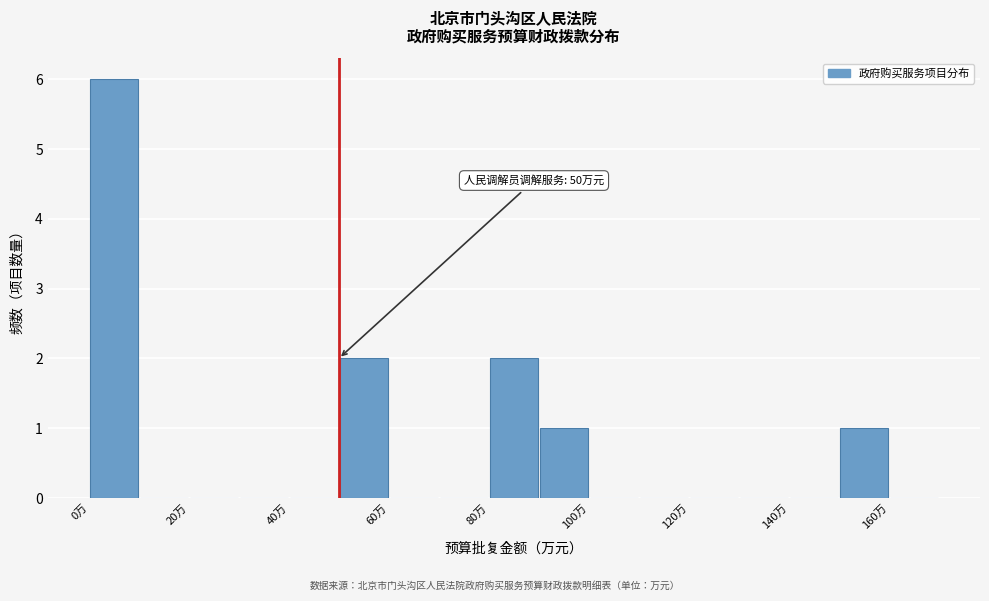

Over which range of the x-axis is the bar tallest?

0 to 10